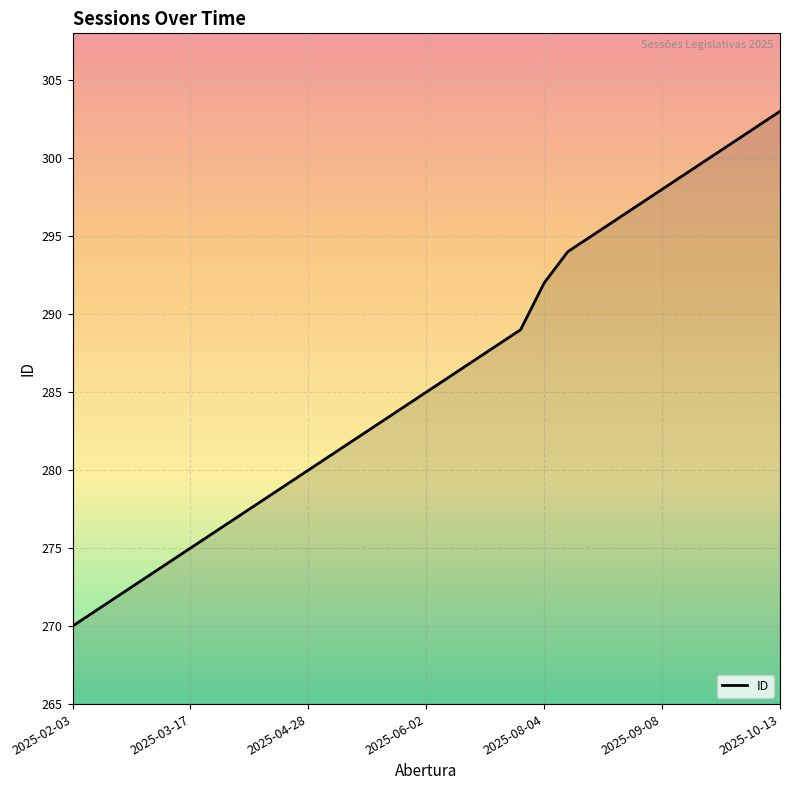

Reading right to left, what are all the values shown in this chart?

303	302	301	300	299	298	297	296	295	294	292	289	288	287	286	285	284	283	282	281	280	279	278	277	276	275	274	273	272	271	270